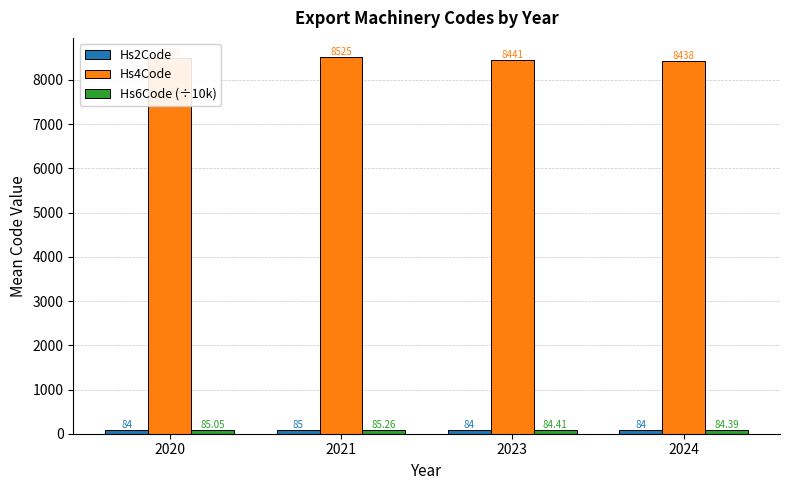

Which series changed the most between 2021 and 2024?

Hs4Code